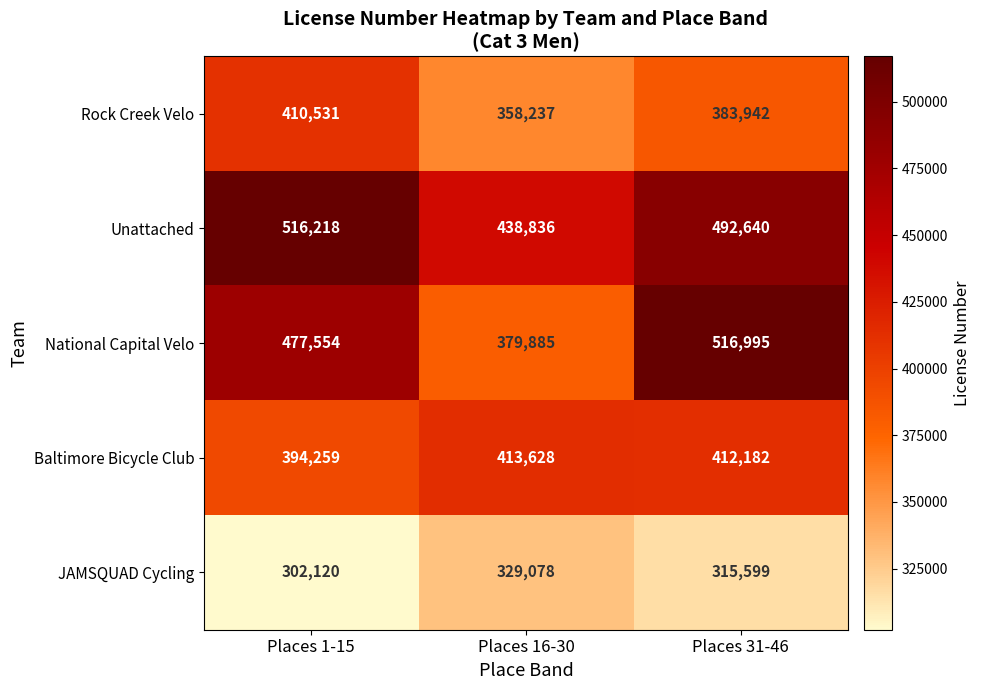

What is the approximate value of National Capital Velo at Places 16-30?

379885